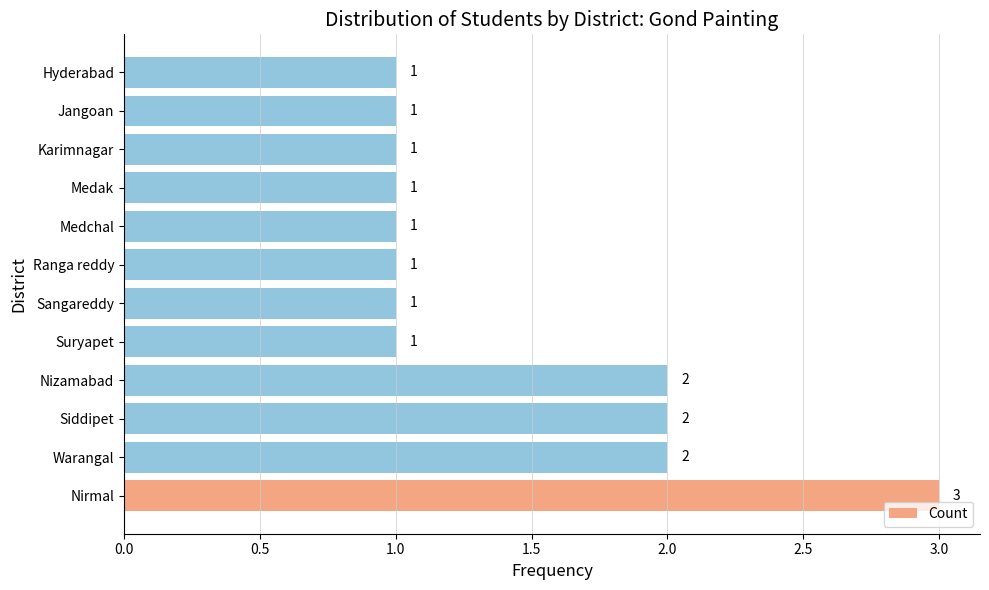

Which has a higher value, Hyderabad or Warangal?

Warangal